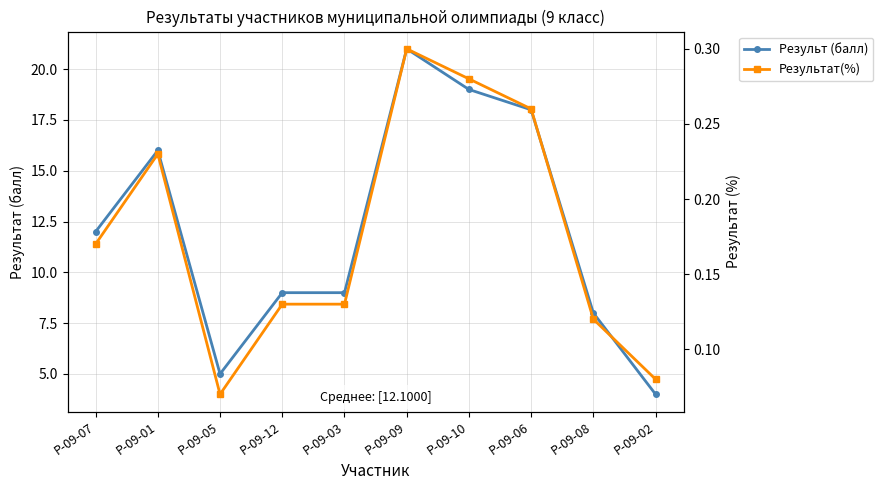

Reading right to left, extract all data points from this chart.

Результ (балл): 4.0	8.0	18.0	19.0	21.0	9.0	9.0	5.0	16.0	12.0
Результат(%): 0.1	0.1	0.3	0.3	0.3	0.1	0.1	0.1	0.2	0.2